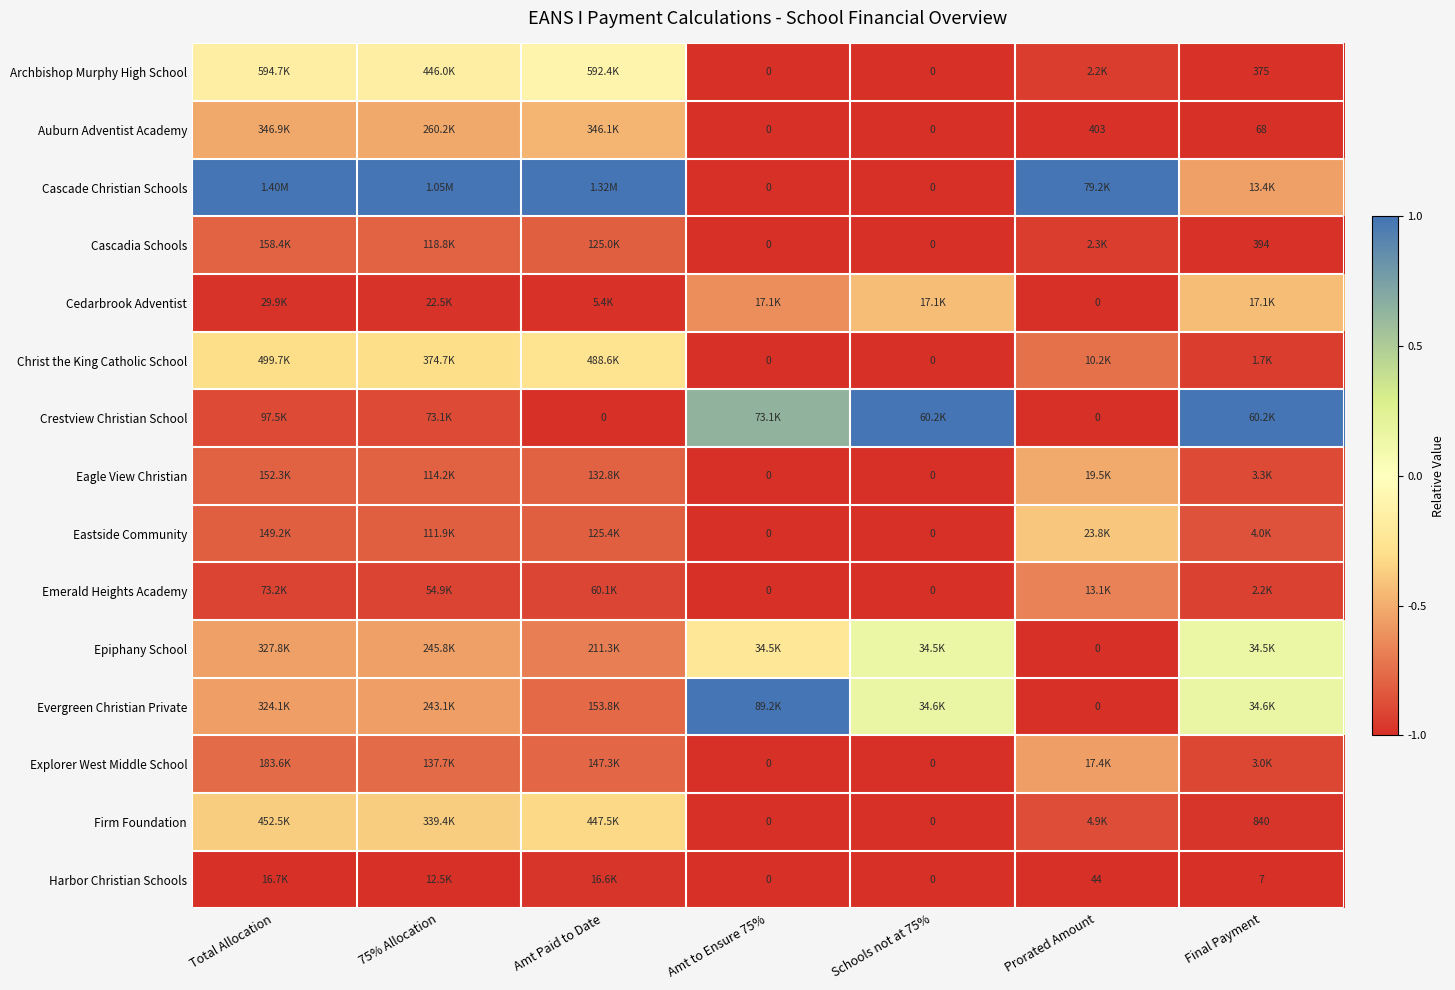

Is the value of Firm Foundation at Prorated Amount greater than the value of Explorer West Middle School at Amt Paid to Date?

No